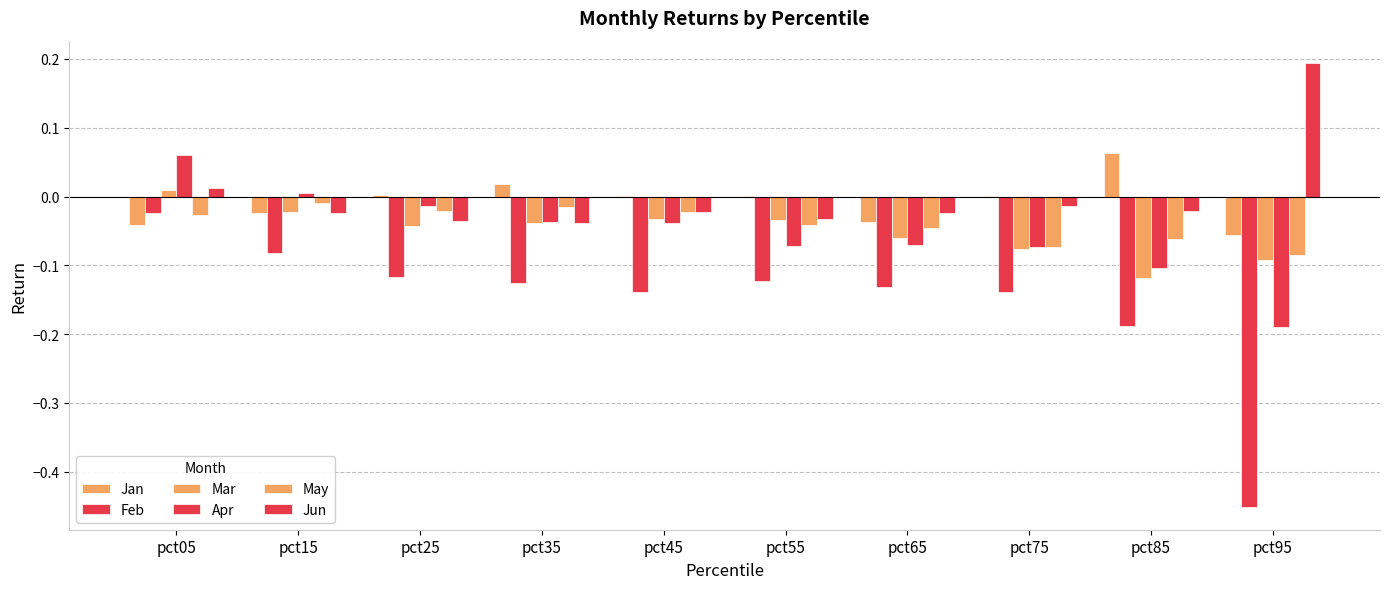

Rank the series at pct55 from lowest to highest value.

Feb, Apr, May, Mar, Jun, Jan